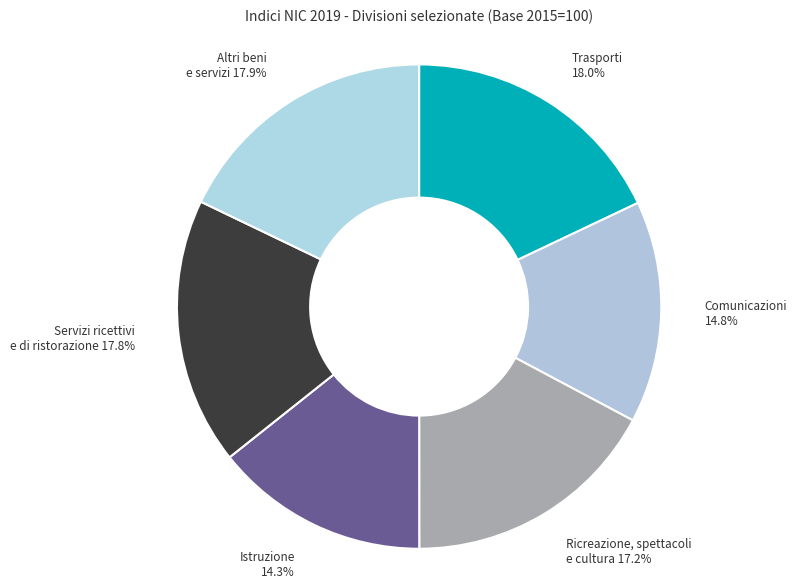

Between Ricreazione, spettacoli e cultura and Trasporti, which is larger?

Trasporti